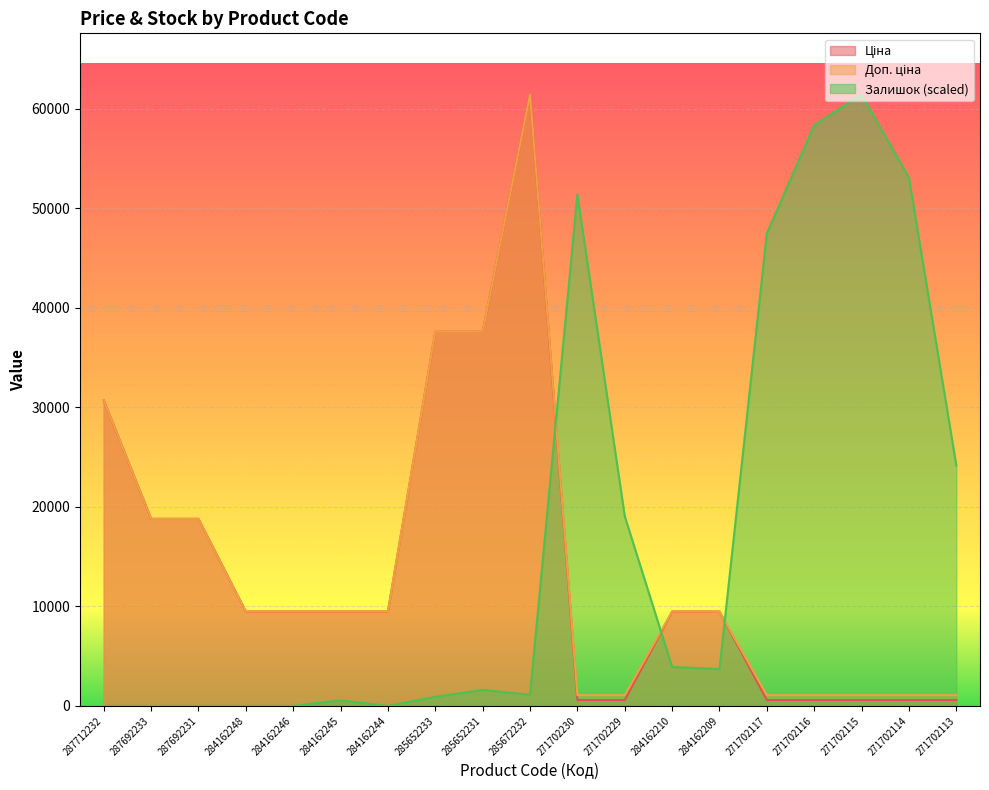

At which label does Ціна reach its peak?

285672232